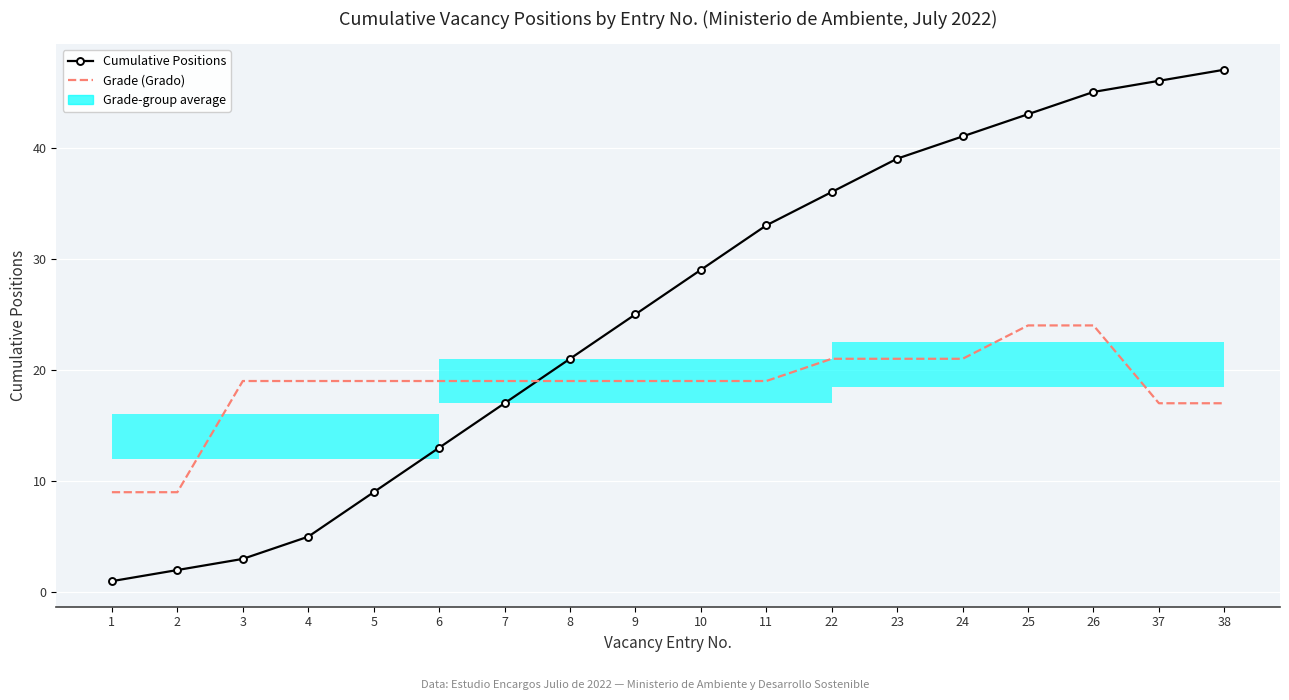

Reading right to left, what are all the values shown in this chart?

Cumulative Positions: 47	46	45	43	41	39	36	33	29	25	21	17	13	9	5	3	2	1
Grade (Grado): 17	17	24	24	21	21	21	19	19	19	19	19	19	19	19	19	9	9